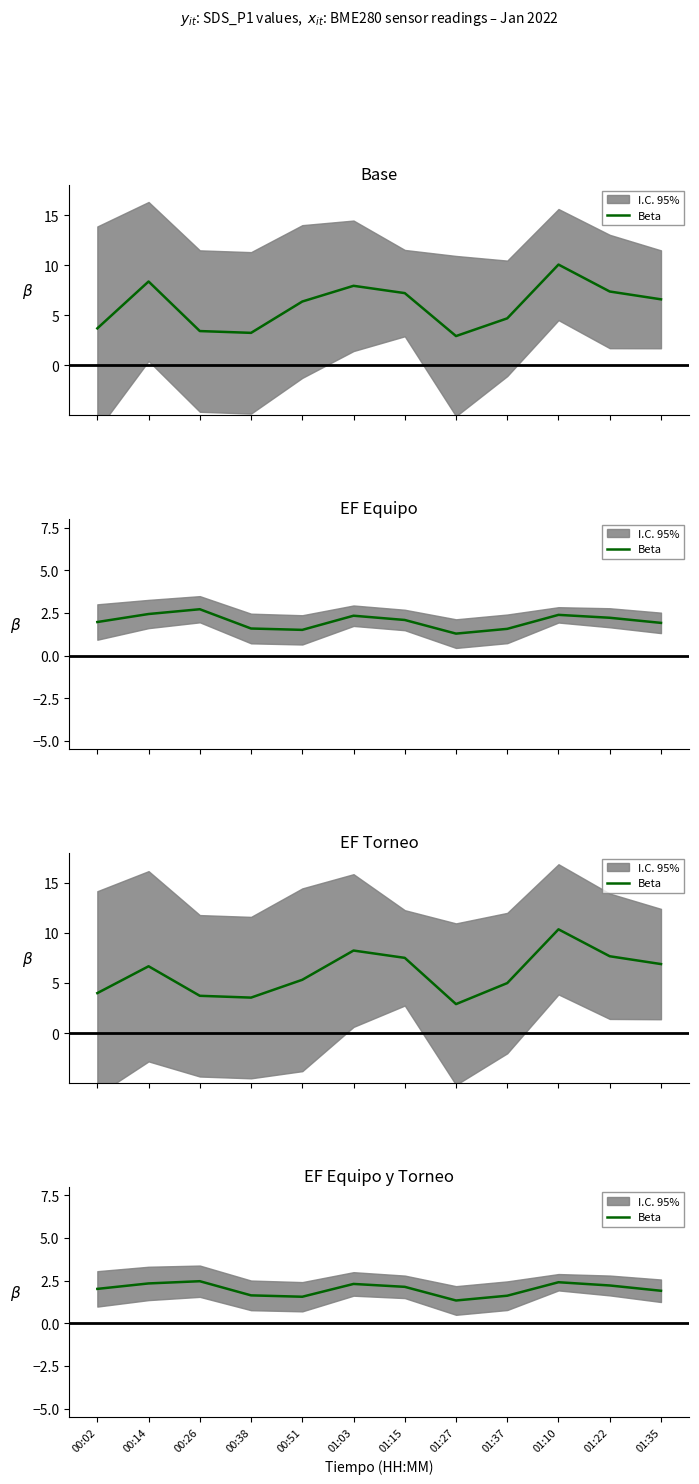

List the labels in order of value, largest first.

00:26, 01:10, 00:14, 01:03, 01:22, 01:15, 00:02, 01:35, 00:38, 01:37, 00:51, 01:27